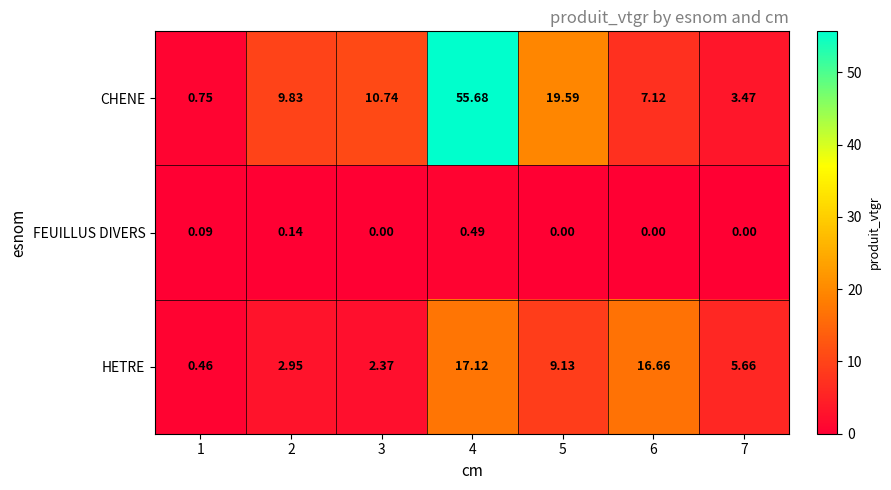

List the series in order of their peak value, lowest first.

FEUILLUS DIVERS, HETRE, CHENE